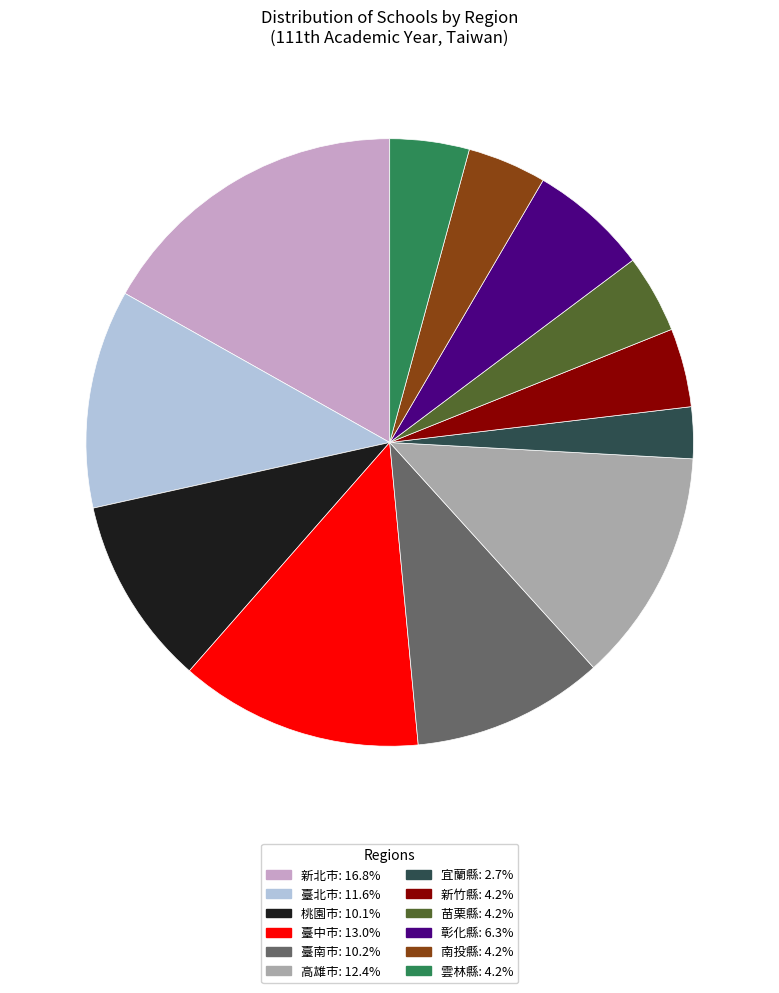

Is the sum of 新北市 and 彰化縣 greater than half?

No